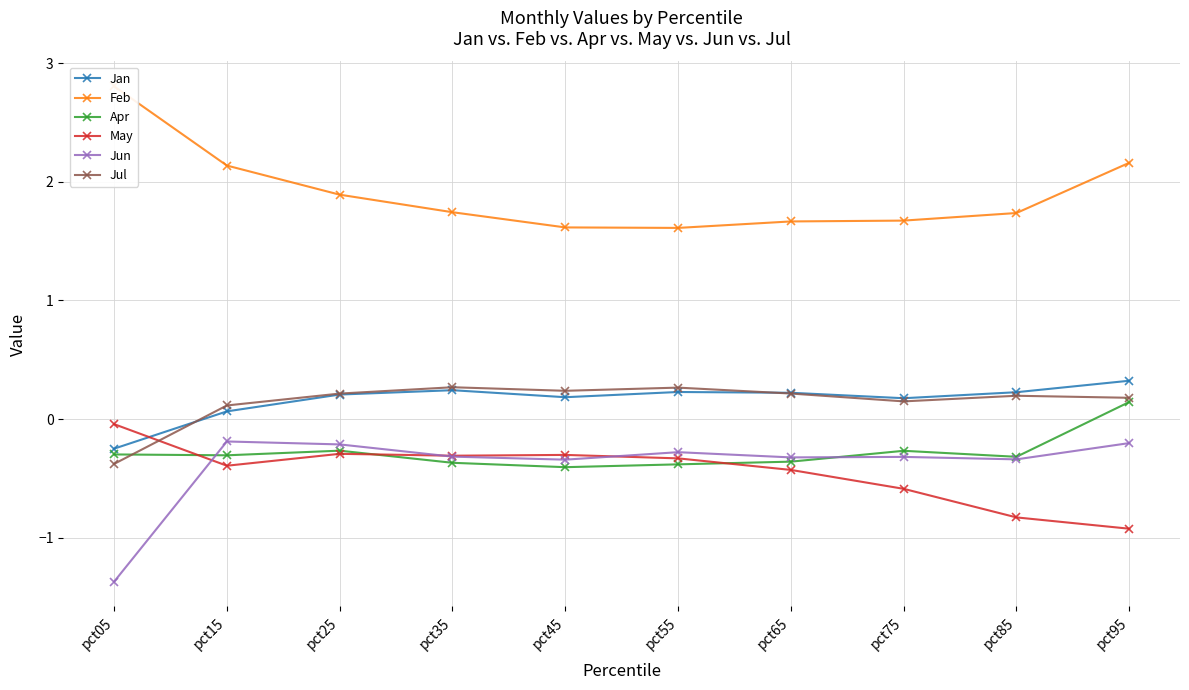

Is the value of Jul at pct45 greater than the value of May at pct95?

Yes